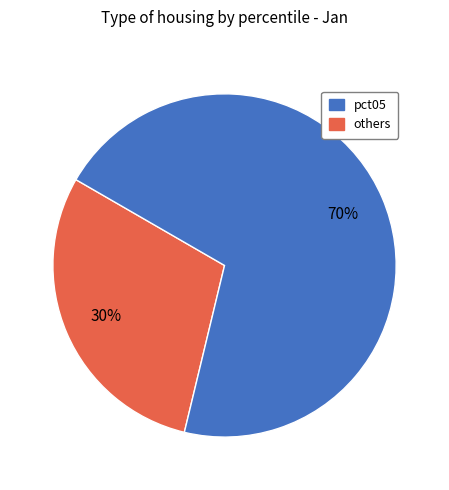

To the nearest percent, what portion does others represent?

70%